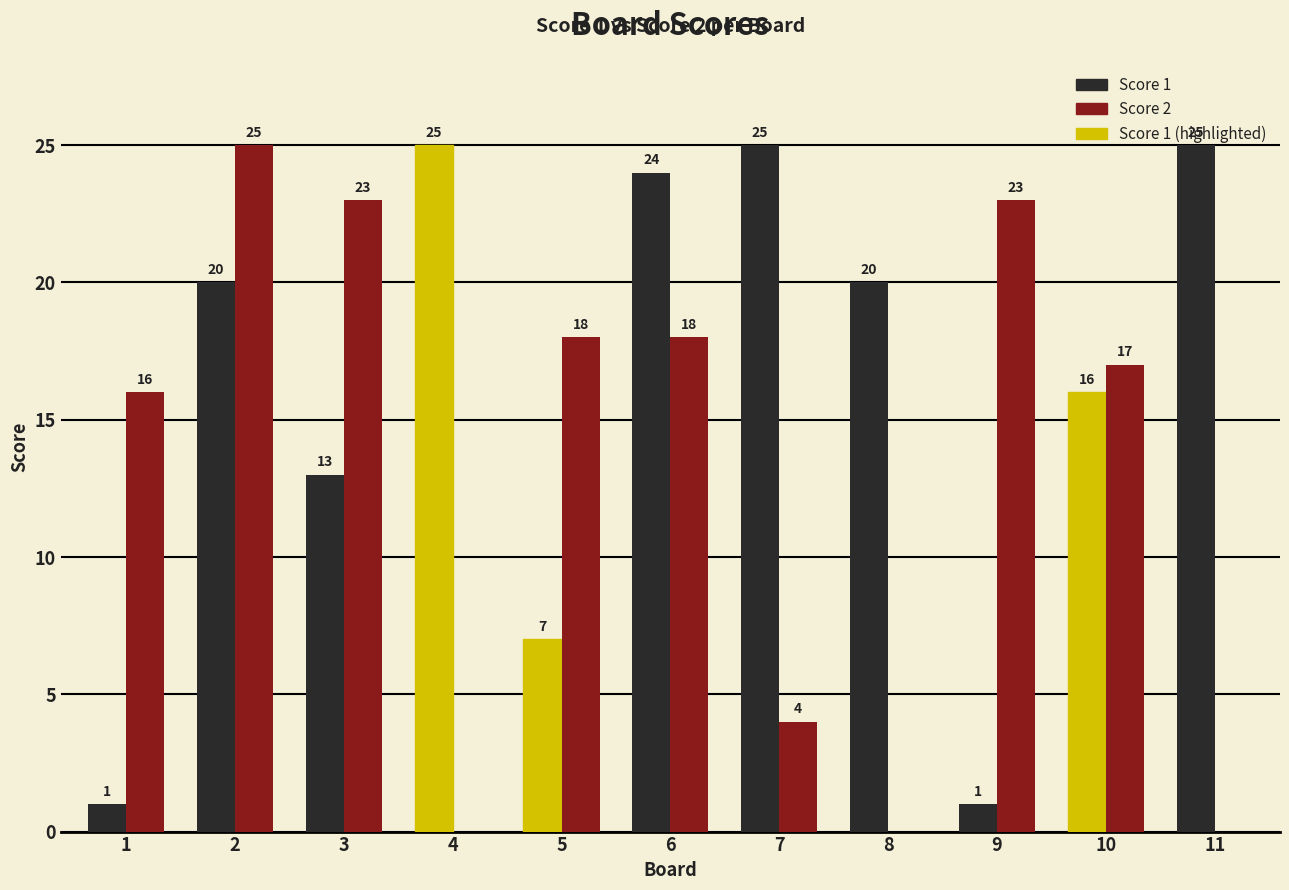

Which series changed the most between 3 and 10?

Score 2